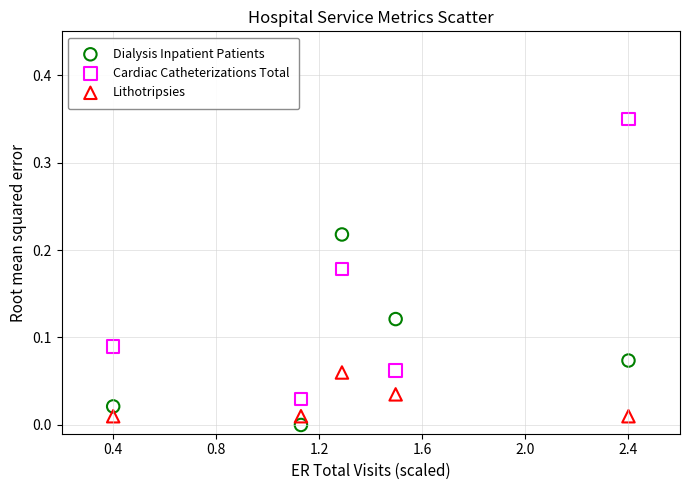

Across all data points, what is the range of X values (max minus min)?

2.0